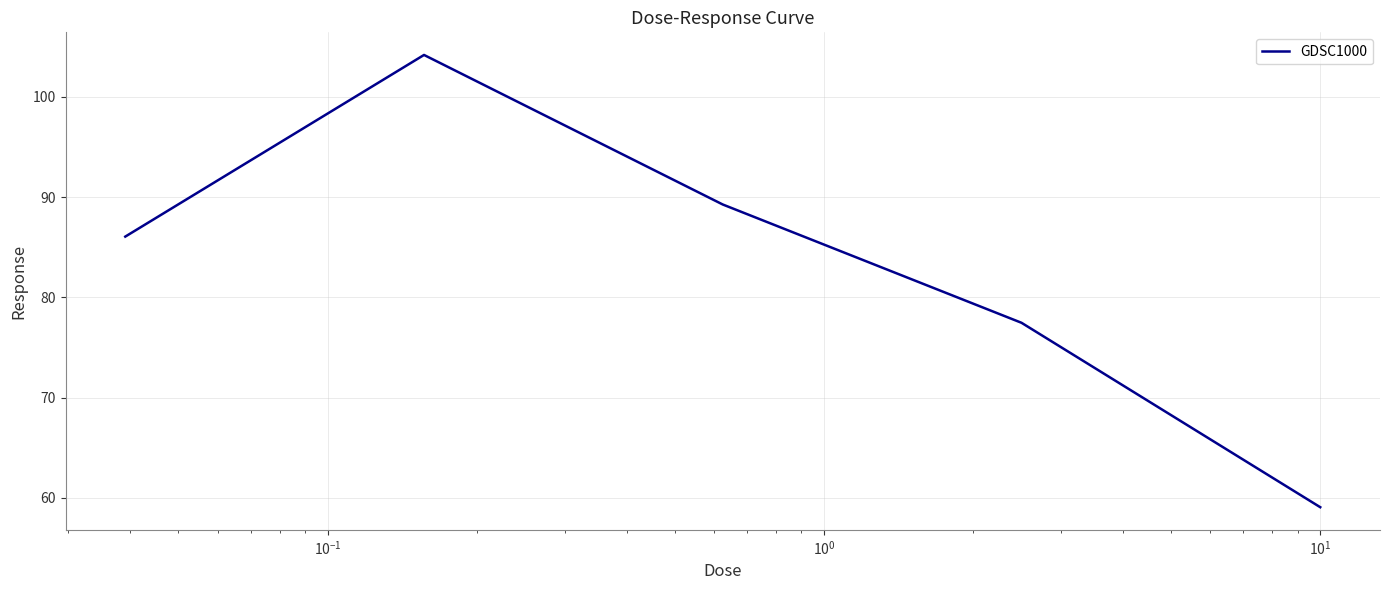

What is the difference between the maximum and minimum values?

45.1